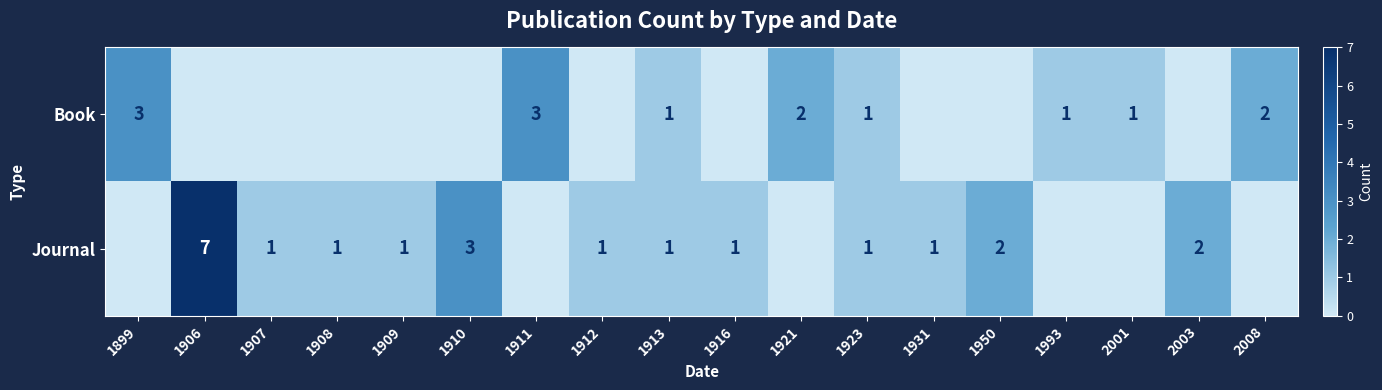

True or false: Book has a value of 2 at 2008.

True